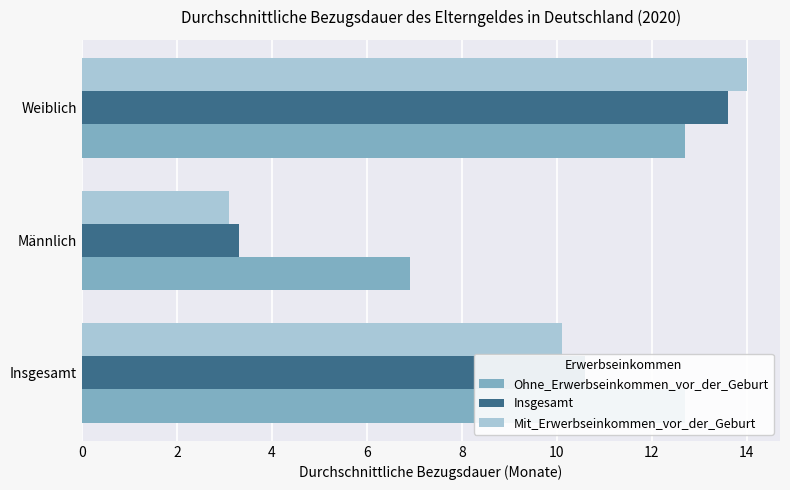

What is the difference between the maximum and minimum values in the Mit_Erwerbseinkommen_vor_der_Geburt series?

10.9